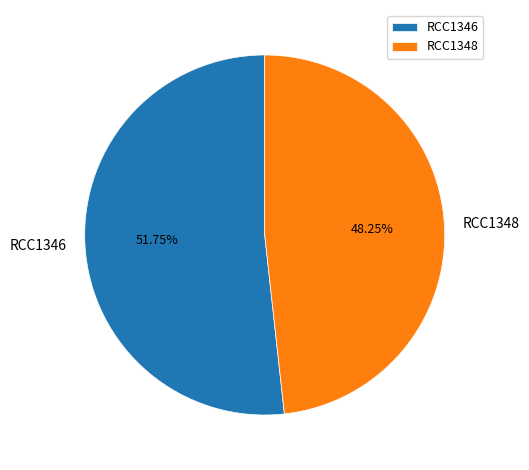

Is RCC1346 the majority of the pie?

Yes